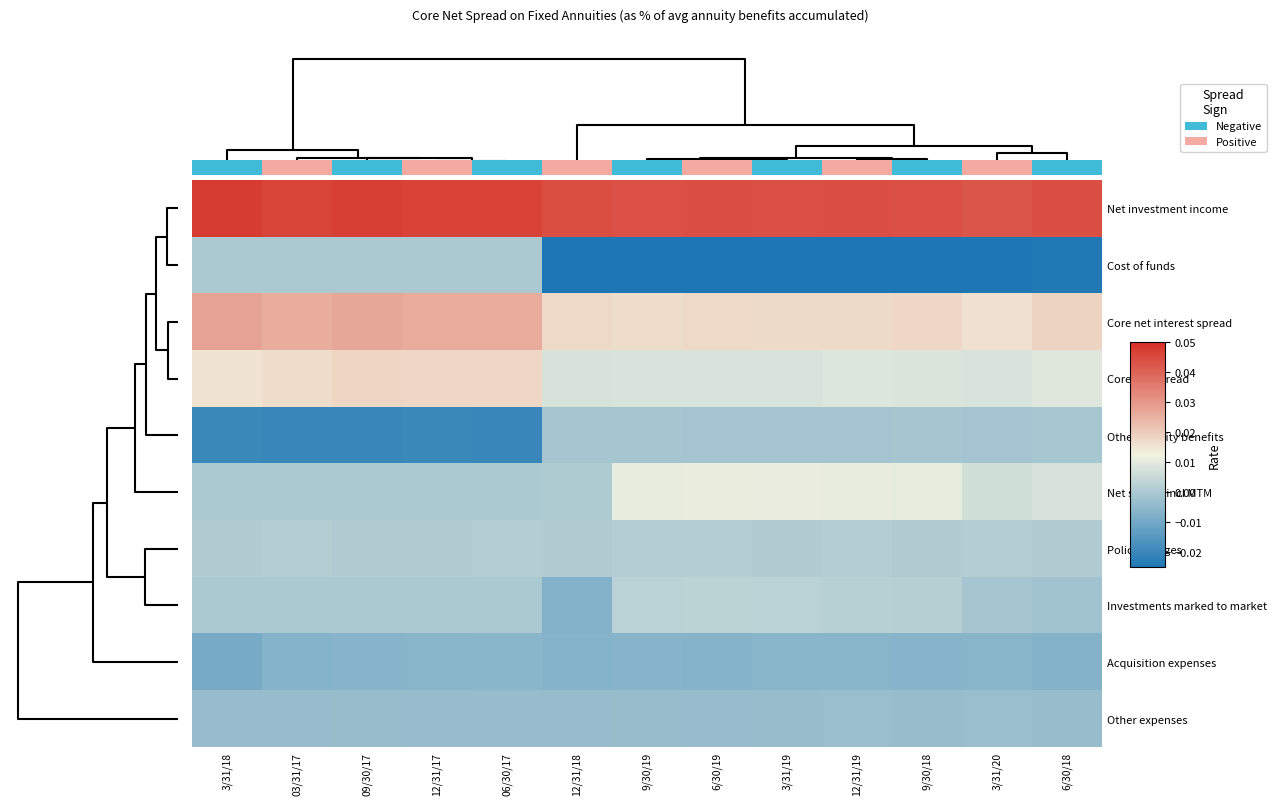

Rank the categories by Policy charges value from highest to lowest.

3/31/20, 03/31/17, 06/30/17, 9/30/19, 6/30/19, 12/31/19, 3/31/18, 09/30/17, 12/31/17, 6/30/18, 3/31/19, 9/30/18, 12/31/18